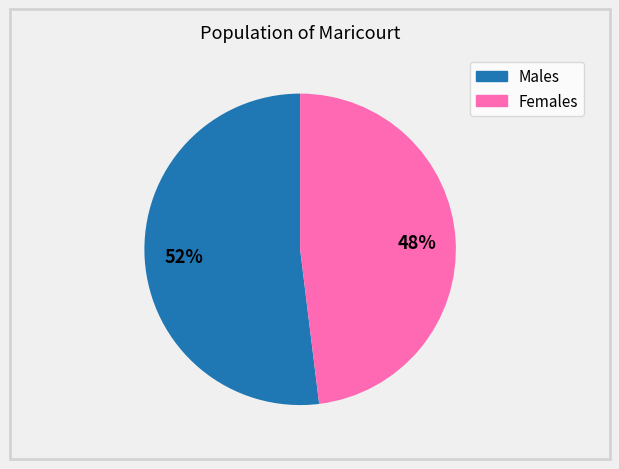

To the nearest percent, what is the average slice percentage?

50%